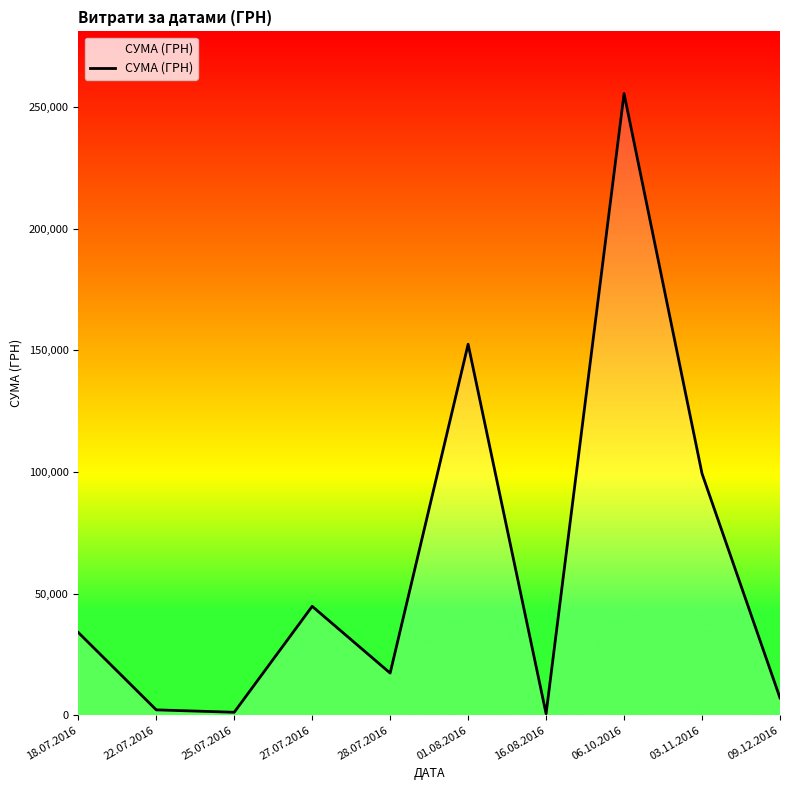

What is the sum of all values?

614509.2